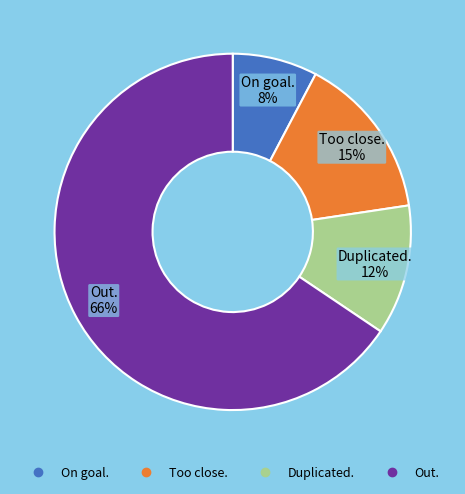

Is Out. the majority of the pie?

Yes